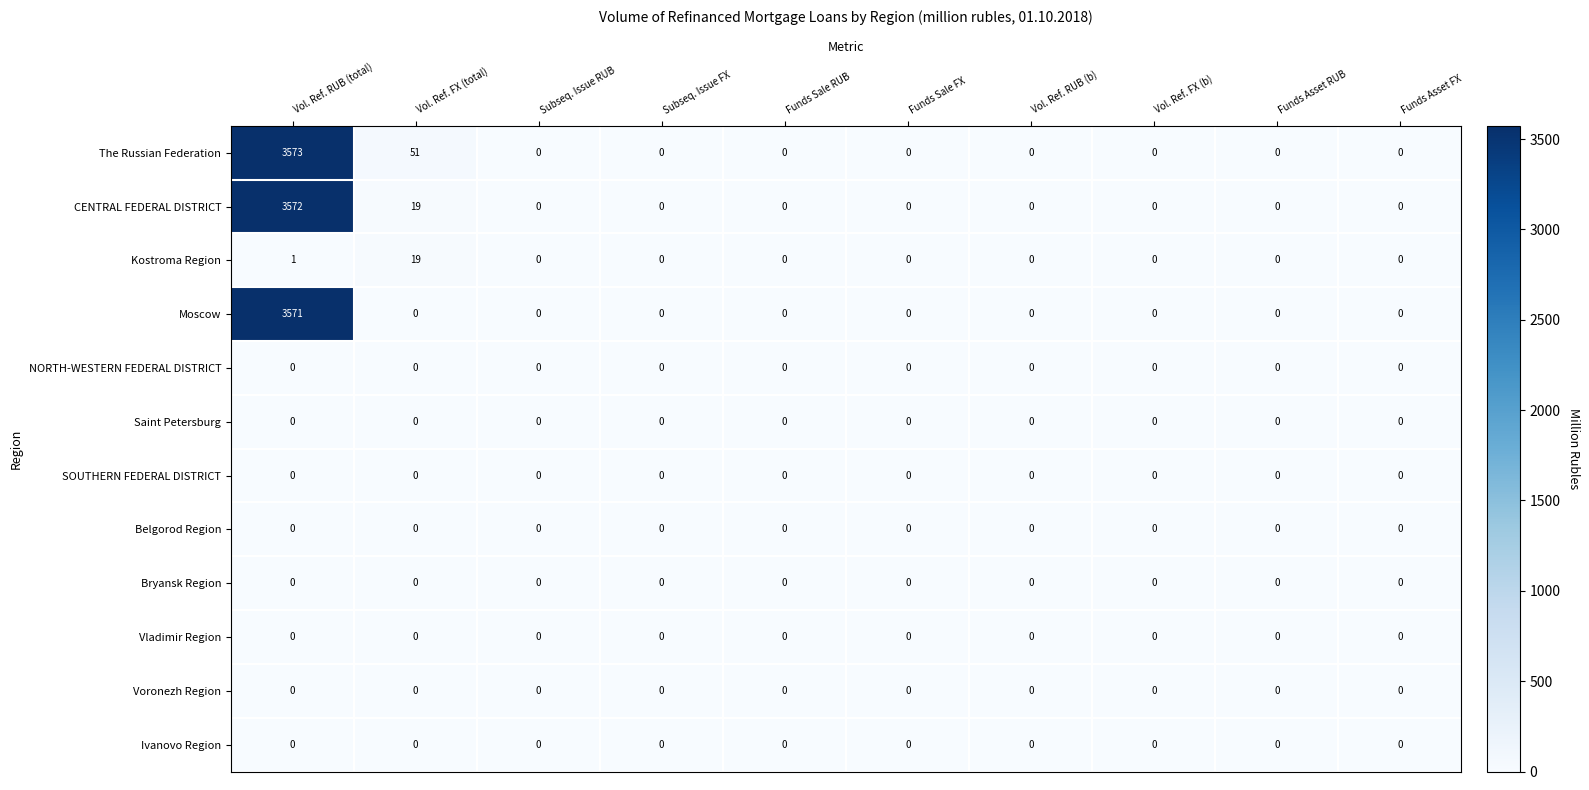

How many data points does each series have?

10